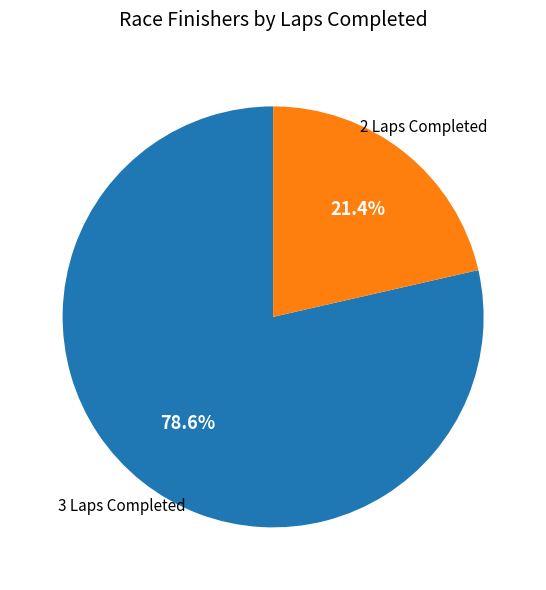

Is there any slice that represents more than half of the pie?

Yes